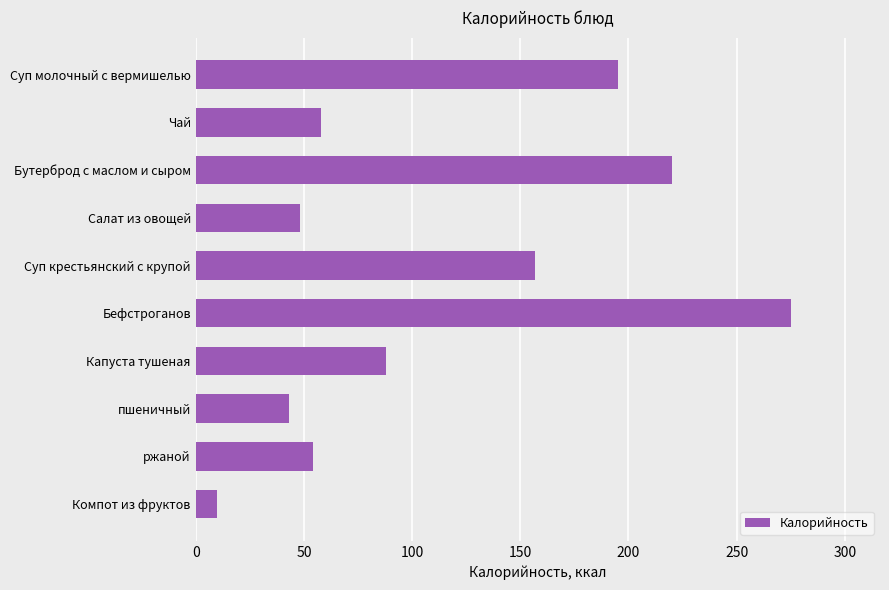

What is the difference between the second highest and second lowest values?

177